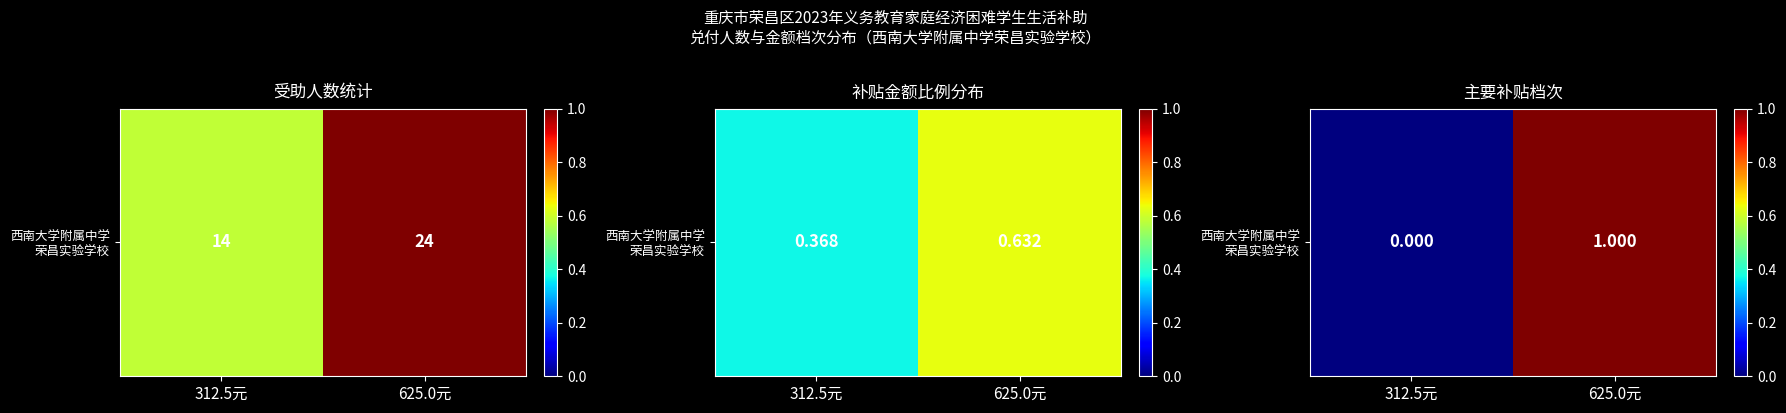

How many data points are less than 1?

1